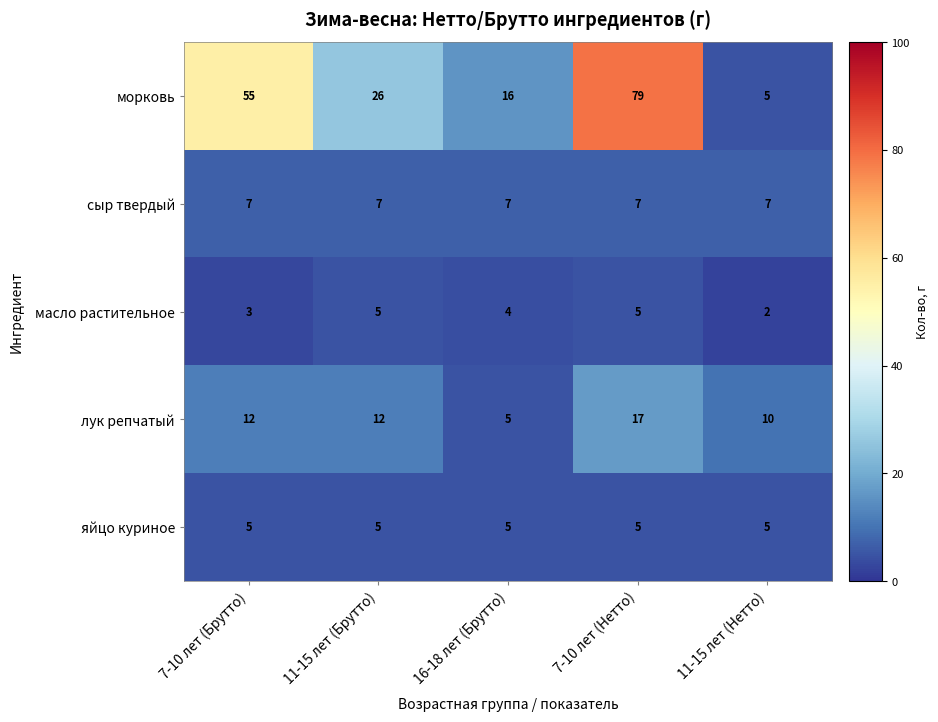

What is the average value of the масло растительное series?

4